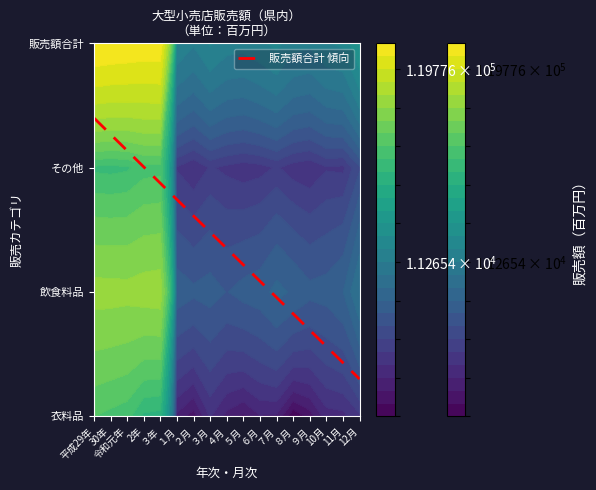

Between ８月 and ９月, which series saw the biggest shift?

飲食料品